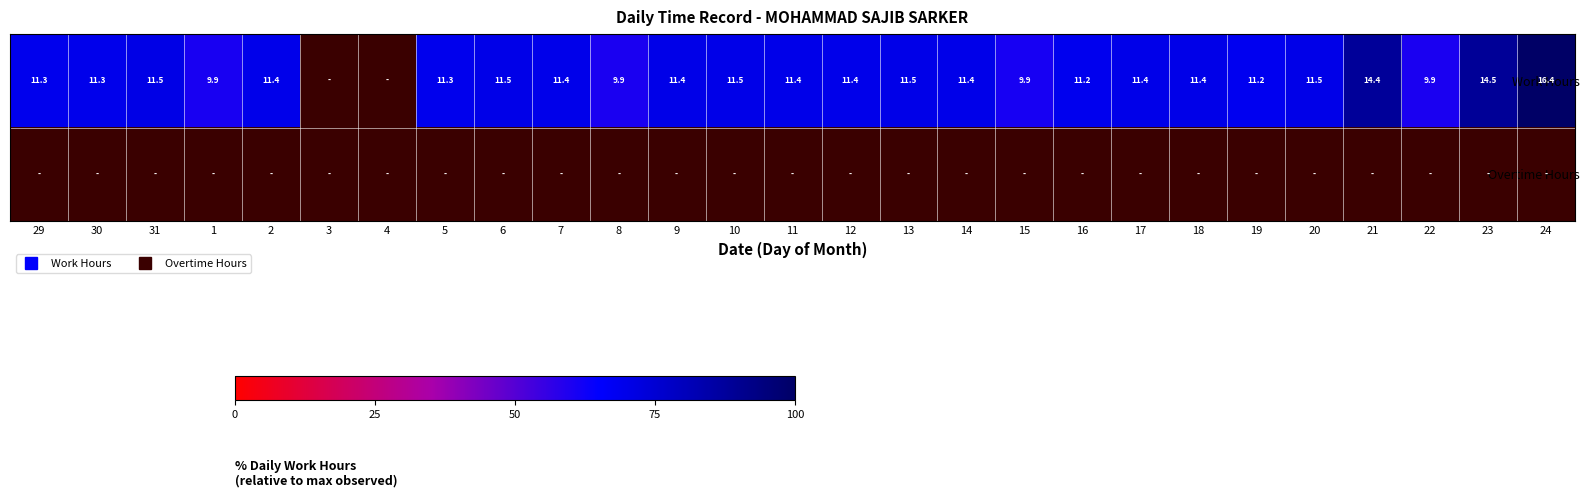

Where does the Work Hours series first go above 69?

29